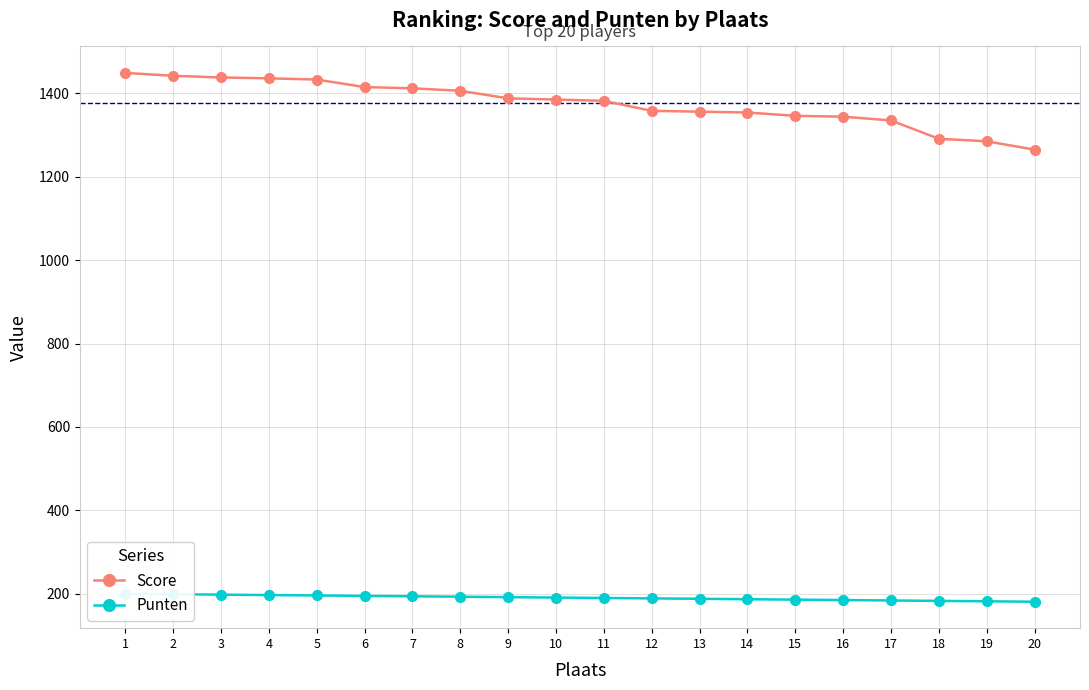

True or false: Punten and Score intersect in this chart.

False